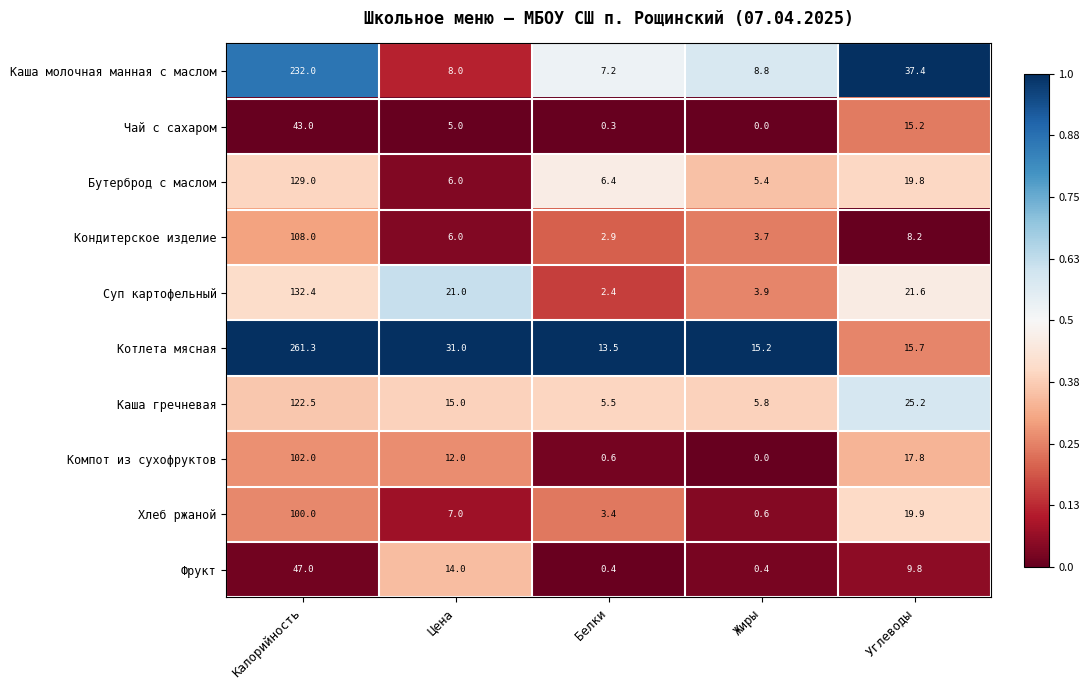

Rank the series by their maximum value, from highest to lowest.

Котлета мясная, Каша молочная манная с маслом, Суп картофельный, Бутерброд с маслом, Каша гречневая, Кондитерское изделие, Компот из сухофруктов, Хлеб ржаной, Фрукт, Чай с сахаром